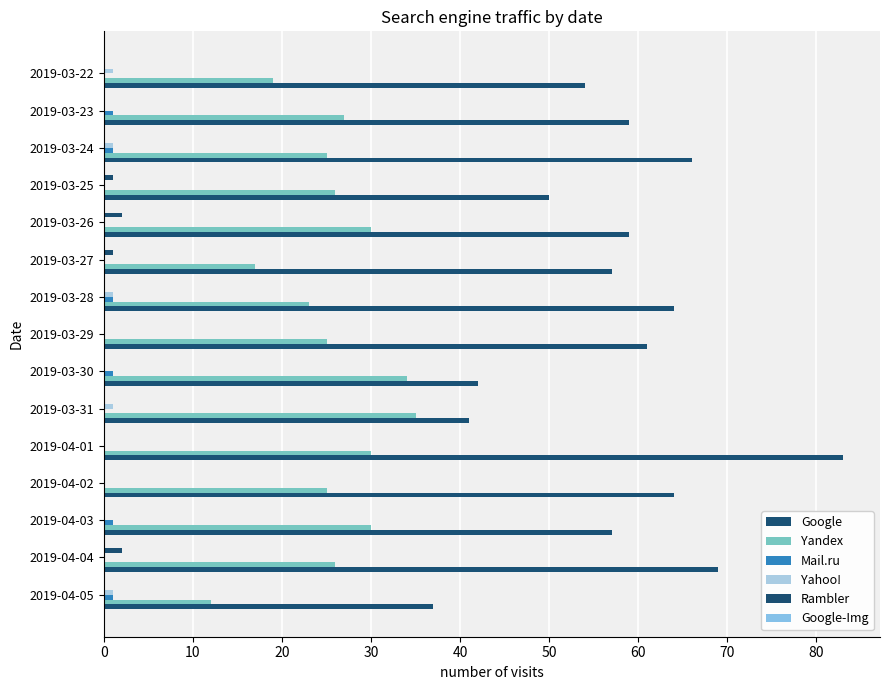

How many categories are shown in the chart?

15